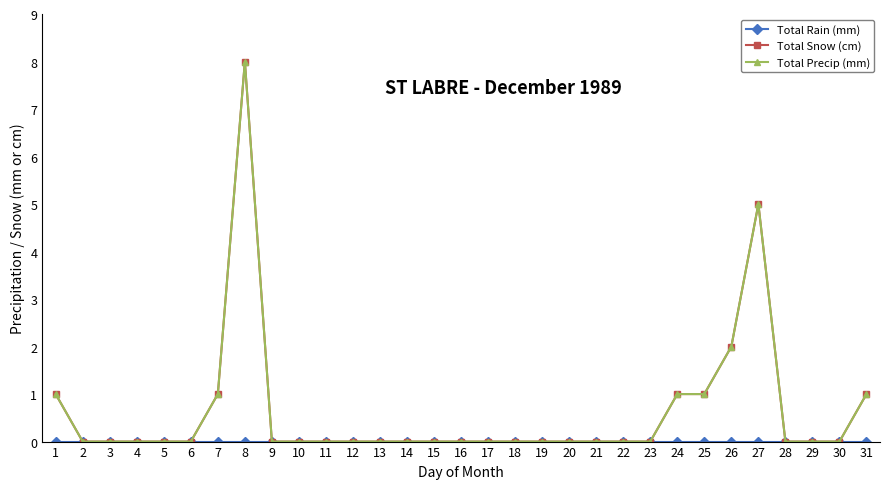

Is this an area chart (filled region under the line)?

No